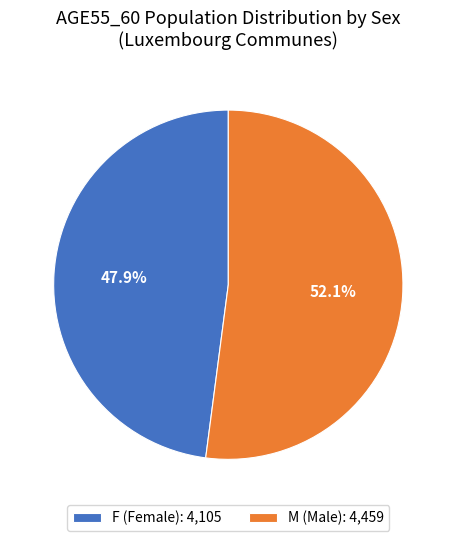

Is the sum of M (Male): 4,459 and F (Female): 4,105 greater than half?

Yes